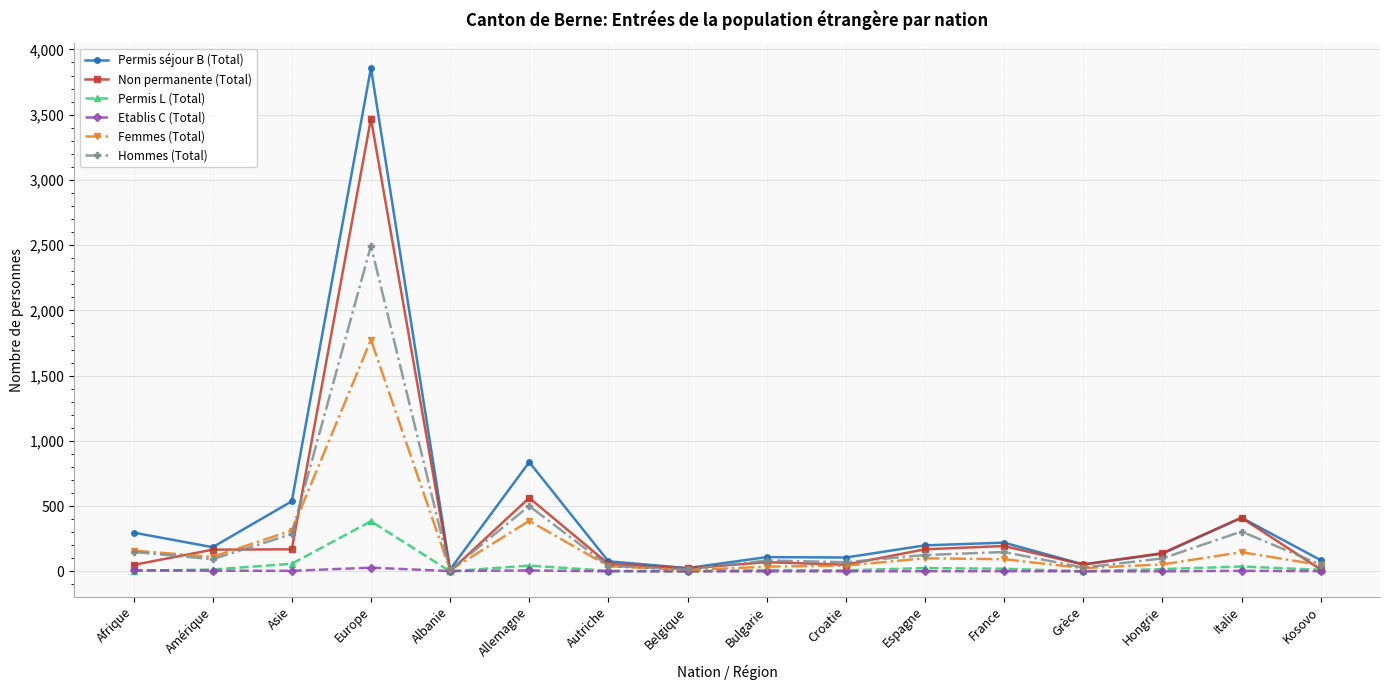

Rank the series by their maximum value, from lowest to highest.

Etablis C (Total), Permis L (Total), Femmes (Total), Hommes (Total), Non permanente (Total), Permis séjour B (Total)